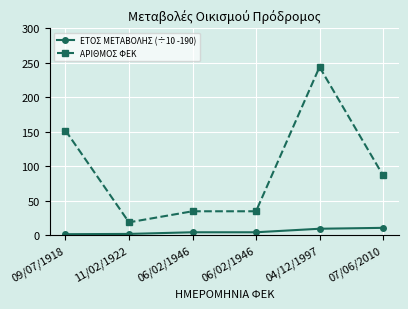

What are all the series names shown in the legend?

ΕΤΟΣ ΜΕΤΑΒΟΛΗΣ (÷10 -190), ΑΡΙΘΜΟΣ ΦΕΚ